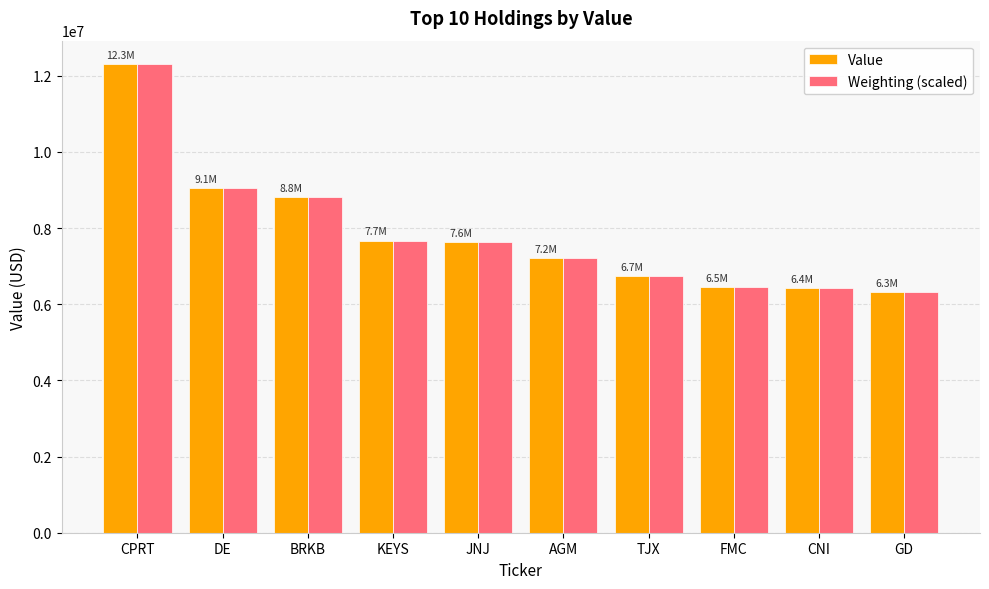

The value of Weighting (scaled) at FMC is 6452384.3. True or false?

True